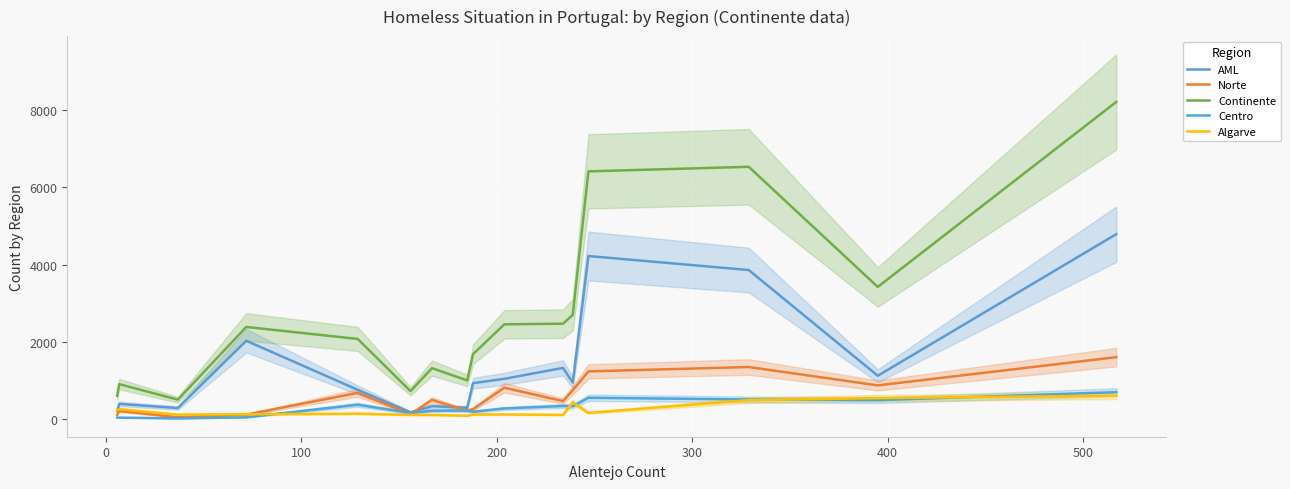

Reading left to right, transcribe all the data shown in this chart.

AML: 211	393	286	2027	757	175	333	291	929	1042	1324	946	4220	3857	1121	4786
Norte: 113	212	46	115	678	127	494	219	256	811	465	745	1234	1347	872	1603
Continente: 600	904	502	2384	2074	723	1318	1000	1680	2452	2469	2697	6411	6529	3420	8209
Centro: 37	37	17	46	371	157	216	219	189	275	338	332	551	507	489	696
Algarve: 233	255	116	124	139	108	108	86	118	120	108	435	159	489	543	607